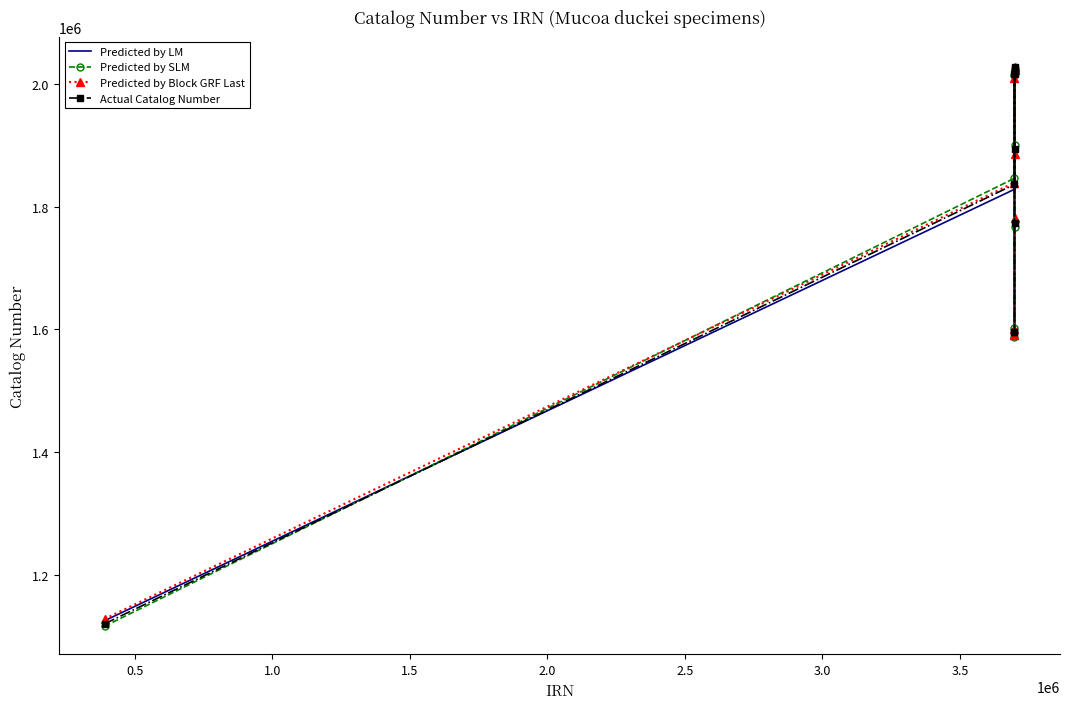

What is the minimum value shown in the chart?

1115711